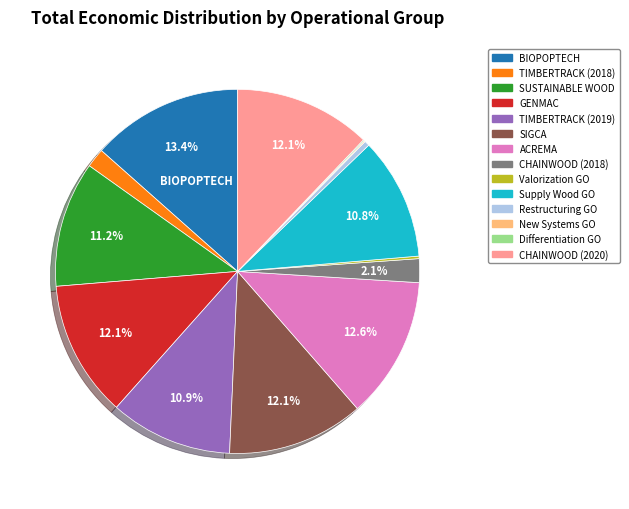

What is the ratio of the value at TIMBERTRACK (2019) to the value at GENMAC?

0.9